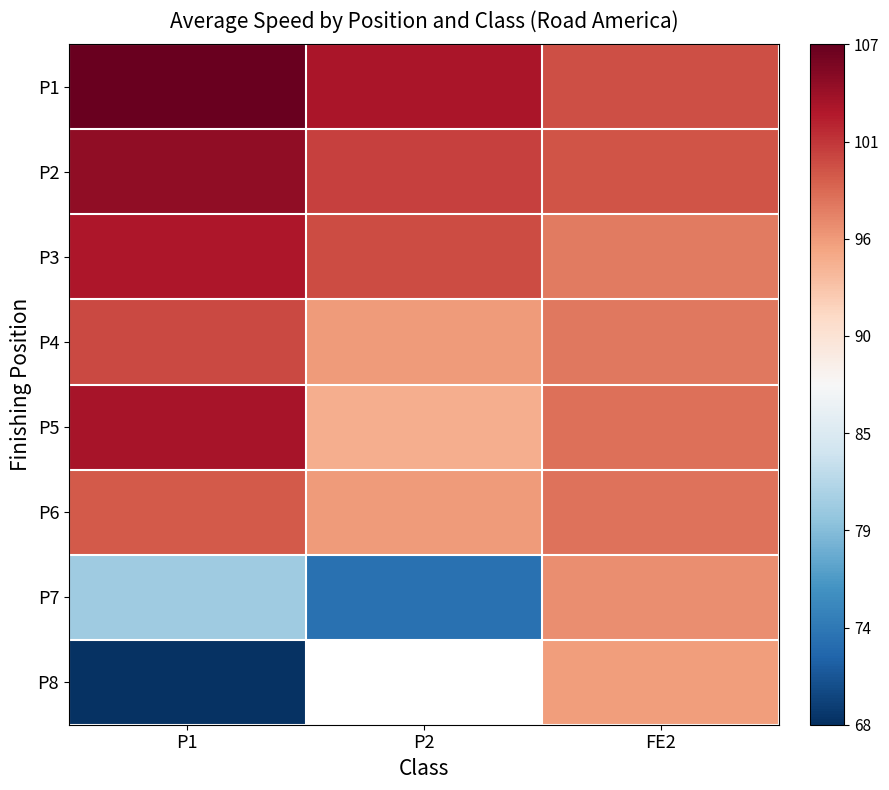

True or false: P6 has a value of 39.8 at FE2.

False